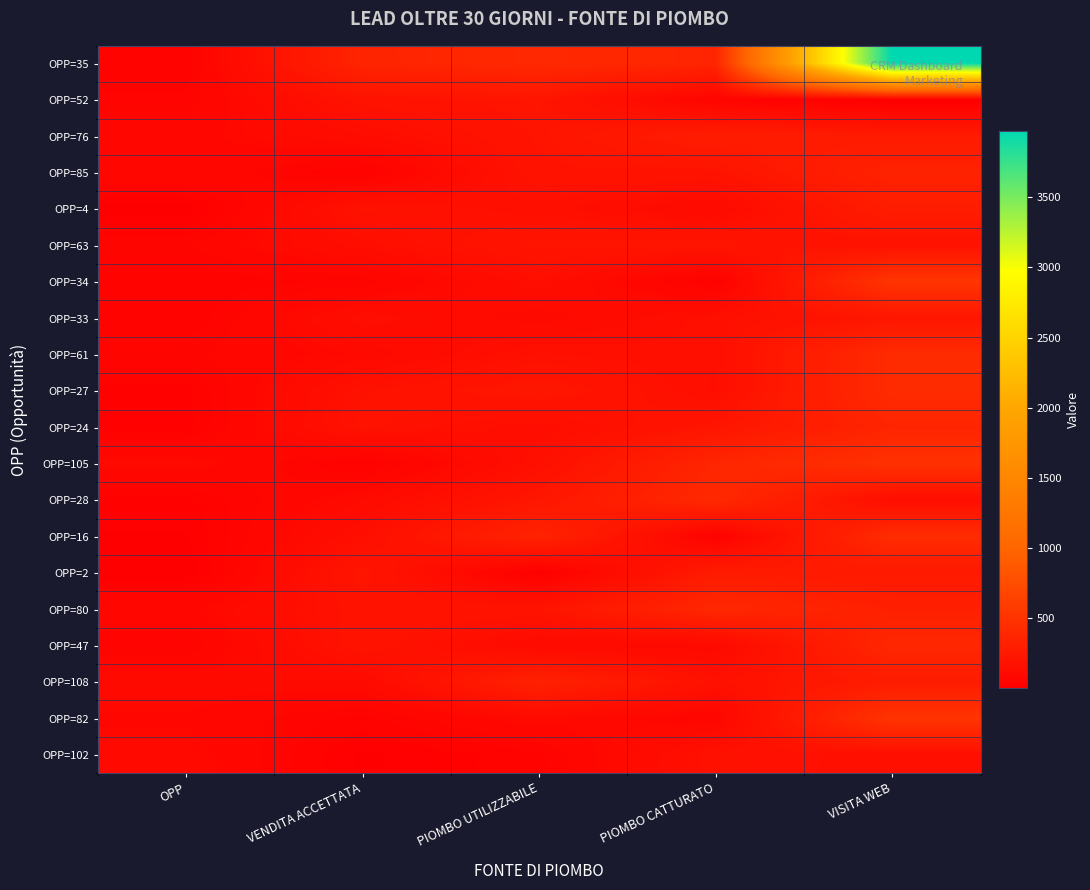

Reading left to right, transcribe all the data shown in this chart.

OPP=35: OPP=35	VENDITA ACCETTATA=357	PIOMBO UTILIZZABILE=404	PIOMBO CATTURATO=366	VISITA WEB=3974
OPP=52: OPP=52	VENDITA ACCETTATA=191	PIOMBO UTILIZZABILE=214	PIOMBO CATTURATO=57	VISITA WEB=3
OPP=76: OPP=76	VENDITA ACCETTATA=131	PIOMBO UTILIZZABILE=208	PIOMBO CATTURATO=288	VISITA WEB=265
OPP=85: OPP=85	VENDITA ACCETTATA=29	PIOMBO UTILIZZABILE=198	PIOMBO CATTURATO=200	VISITA WEB=344
OPP=4: OPP=4	VENDITA ACCETTATA=184	PIOMBO UTILIZZABILE=155	PIOMBO CATTURATO=109	VISITA WEB=290
OPP=63: OPP=63	VENDITA ACCETTATA=143	PIOMBO UTILIZZABILE=213	PIOMBO CATTURATO=212	VISITA WEB=184
OPP=34: OPP=34	VENDITA ACCETTATA=52	PIOMBO UTILIZZABILE=146	PIOMBO CATTURATO=26	VISITA WEB=518
OPP=33: OPP=33	VENDITA ACCETTATA=145	PIOMBO UTILIZZABILE=99	PIOMBO CATTURATO=159	VISITA WEB=222
OPP=61: OPP=61	VENDITA ACCETTATA=96	PIOMBO UTILIZZABILE=166	PIOMBO CATTURATO=150	VISITA WEB=424
OPP=27: OPP=27	VENDITA ACCETTATA=178	PIOMBO UTILIZZABILE=230	PIOMBO CATTURATO=146	VISITA WEB=425
OPP=24: OPP=24	VENDITA ACCETTATA=187	PIOMBO UTILIZZABILE=136	PIOMBO CATTURATO=216	VISITA WEB=365
OPP=105: OPP=105	VENDITA ACCETTATA=25	PIOMBO UTILIZZABILE=161	PIOMBO CATTURATO=374	VISITA WEB=482
OPP=28: OPP=28	VENDITA ACCETTATA=110	PIOMBO UTILIZZABILE=226	PIOMBO CATTURATO=407	VISITA WEB=142
OPP=16: OPP=16	VENDITA ACCETTATA=152	PIOMBO UTILIZZABILE=351	PIOMBO CATTURATO=32	VISITA WEB=437
OPP=2: OPP=2	VENDITA ACCETTATA=217	PIOMBO UTILIZZABILE=14	PIOMBO CATTURATO=273	VISITA WEB=253
OPP=80: OPP=80	VENDITA ACCETTATA=194	PIOMBO UTILIZZABILE=201	PIOMBO CATTURATO=393	VISITA WEB=322
OPP=47: OPP=47	VENDITA ACCETTATA=199	PIOMBO UTILIZZABILE=109	PIOMBO CATTURATO=95	VISITA WEB=386
OPP=108: OPP=108	VENDITA ACCETTATA=109	PIOMBO UTILIZZABILE=335	PIOMBO CATTURATO=174	VISITA WEB=279
OPP=82: OPP=82	VENDITA ACCETTATA=42	PIOMBO UTILIZZABILE=105	PIOMBO CATTURATO=69	VISITA WEB=512
OPP=102: OPP=102	VENDITA ACCETTATA=14	PIOMBO UTILIZZABILE=43	PIOMBO CATTURATO=176	VISITA WEB=157